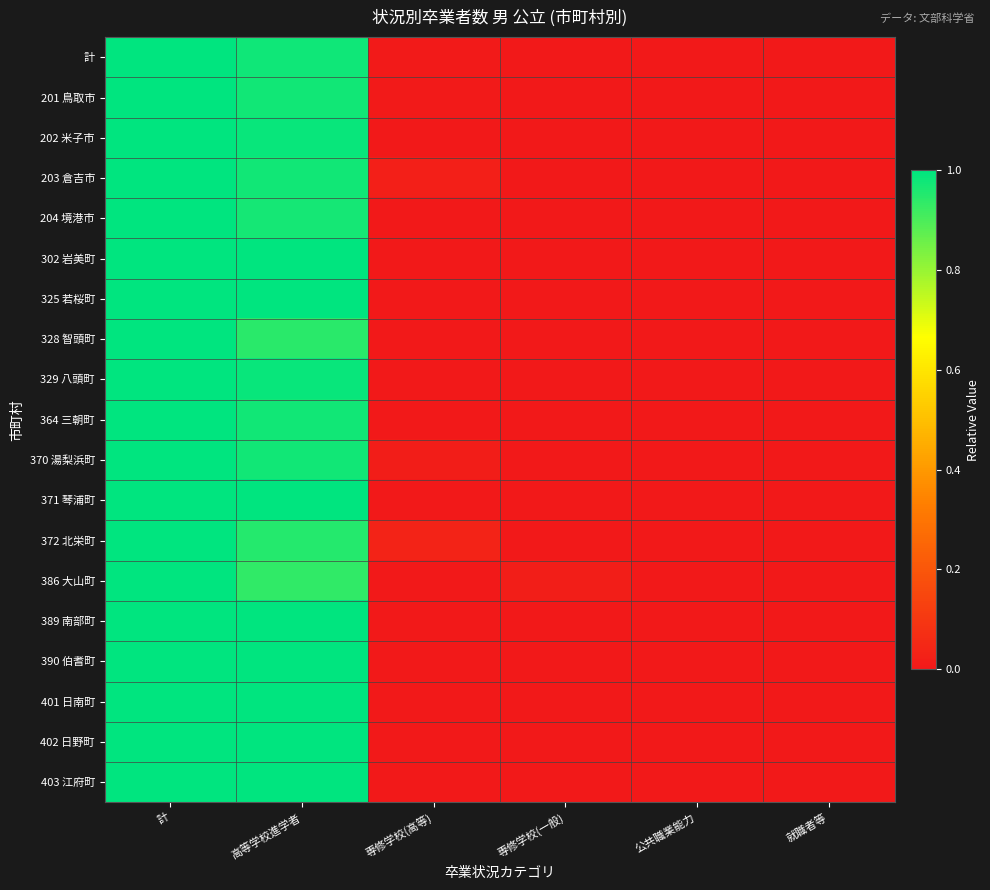

Reading left to right, list all the values displayed in this chart.

計: 計=1.0	高等学校進学者=1.0	専修学校(高等)=0.0	専修学校(一般)=0.0	公共職業能力=0.0	就職者等=0.0
201 鳥取市: 計=1.0	高等学校進学者=1.0	専修学校(高等)=0.0	専修学校(一般)=0.0	公共職業能力=0.0	就職者等=0.0
202 米子市: 計=1.0	高等学校進学者=1.0	専修学校(高等)=0.0	専修学校(一般)=0.0	公共職業能力=0.0	就職者等=0.0
203 倉吉市: 計=1.0	高等学校進学者=1.0	専修学校(高等)=0.0	専修学校(一般)=0.0	公共職業能力=0.0	就職者等=0.0
204 境港市: 計=1.0	高等学校進学者=1.0	専修学校(高等)=0.0	専修学校(一般)=0.0	公共職業能力=0.0	就職者等=0.0
302 岩美町: 計=1.0	高等学校進学者=1.0	専修学校(高等)=0.0	専修学校(一般)=0.0	公共職業能力=0.0	就職者等=0.0
325 若桜町: 計=1.0	高等学校進学者=1.0	専修学校(高等)=0.0	専修学校(一般)=0.0	公共職業能力=0.0	就職者等=0.0
328 智頭町: 計=1.0	高等学校進学者=0.9	専修学校(高等)=0.0	専修学校(一般)=0.0	公共職業能力=0.0	就職者等=0.0
329 八頭町: 計=1.0	高等学校進学者=1.0	専修学校(高等)=0.0	専修学校(一般)=0.0	公共職業能力=0.0	就職者等=0.0
364 三朝町: 計=1.0	高等学校進学者=1.0	専修学校(高等)=0.0	専修学校(一般)=0.0	公共職業能力=0.0	就職者等=0.0
370 湯梨浜町: 計=1.0	高等学校進学者=1.0	専修学校(高等)=0.0	専修学校(一般)=0.0	公共職業能力=0.0	就職者等=0.0
371 琴浦町: 計=1.0	高等学校進学者=1.0	専修学校(高等)=0.0	専修学校(一般)=0.0	公共職業能力=0.0	就職者等=0.0
372 北栄町: 計=1.0	高等学校進学者=0.9	専修学校(高等)=0.0	専修学校(一般)=0.0	公共職業能力=0.0	就職者等=0.0
386 大山町: 計=1.0	高等学校進学者=0.9	専修学校(高等)=0.0	専修学校(一般)=0.0	公共職業能力=0.0	就職者等=0.0
389 南部町: 計=1.0	高等学校進学者=1.0	専修学校(高等)=0.0	専修学校(一般)=0.0	公共職業能力=0.0	就職者等=0.0
390 伯耆町: 計=1.0	高等学校進学者=1.0	専修学校(高等)=0.0	専修学校(一般)=0.0	公共職業能力=0.0	就職者等=0.0
401 日南町: 計=1.0	高等学校進学者=1.0	専修学校(高等)=0.0	専修学校(一般)=0.0	公共職業能力=0.0	就職者等=0.0
402 日野町: 計=1.0	高等学校進学者=1.0	専修学校(高等)=0.0	専修学校(一般)=0.0	公共職業能力=0.0	就職者等=0.0
403 江府町: 計=1.0	高等学校進学者=1.0	専修学校(高等)=0.0	専修学校(一般)=0.0	公共職業能力=0.0	就職者等=0.0